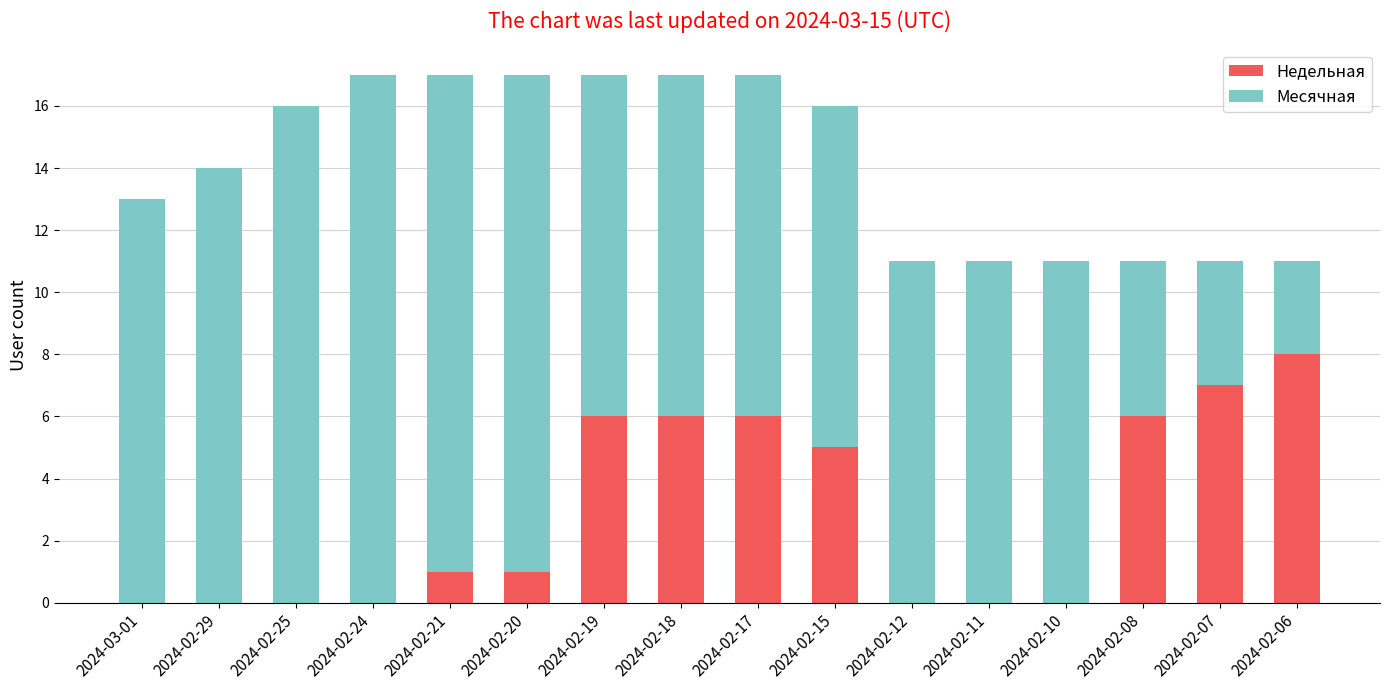

The Недельная series shows 4 at 2024-02-18. True or false?

False